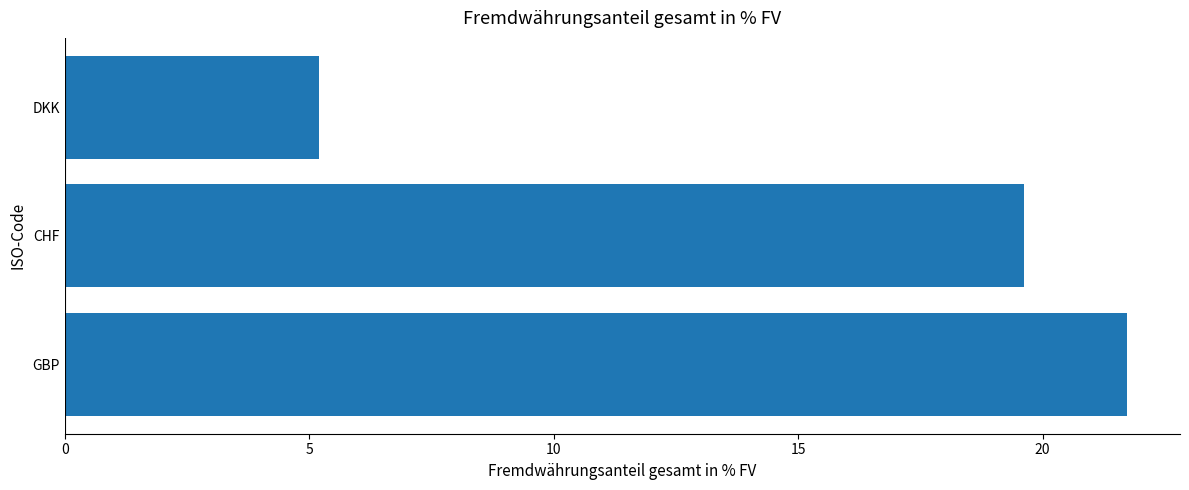

What is the change in value from GBP to CHF?

-2.1